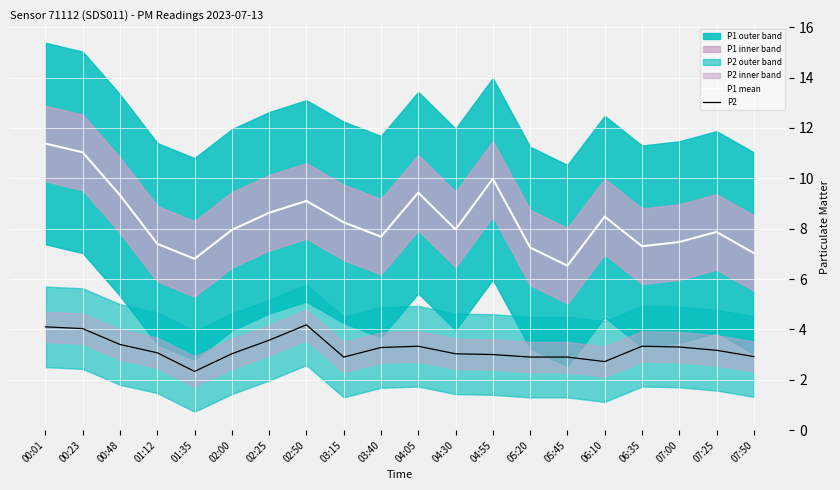

What is the total value across all series at 00:01?

15.5